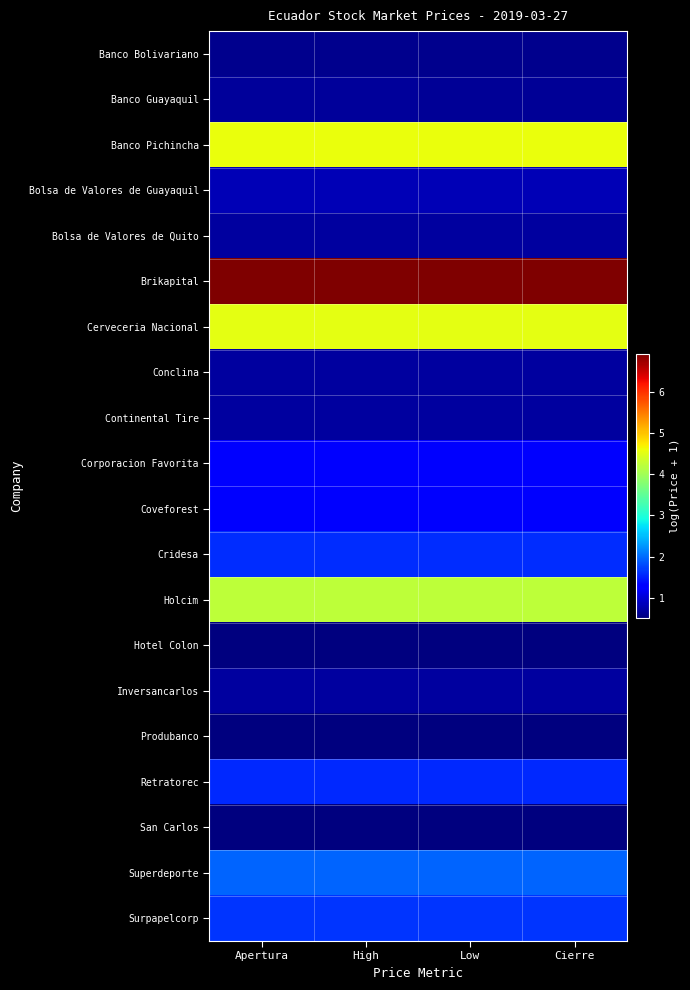

Rank the series at Low from lowest to highest value.

Produbanco, Hotel Colon, San Carlos, Banco Bolivariano, Banco Guayaquil, Conclina, Continental Tire, Inversancarlos, Bolsa de Valores de Quito, Bolsa de Valores de Guayaquil, Corporacion Favorita, Coveforest, Retratorec, Cridesa, Surpapelcorp, Superdeporte, Holcim, Cerveceria Nacional, Banco Pichincha, Brikapital